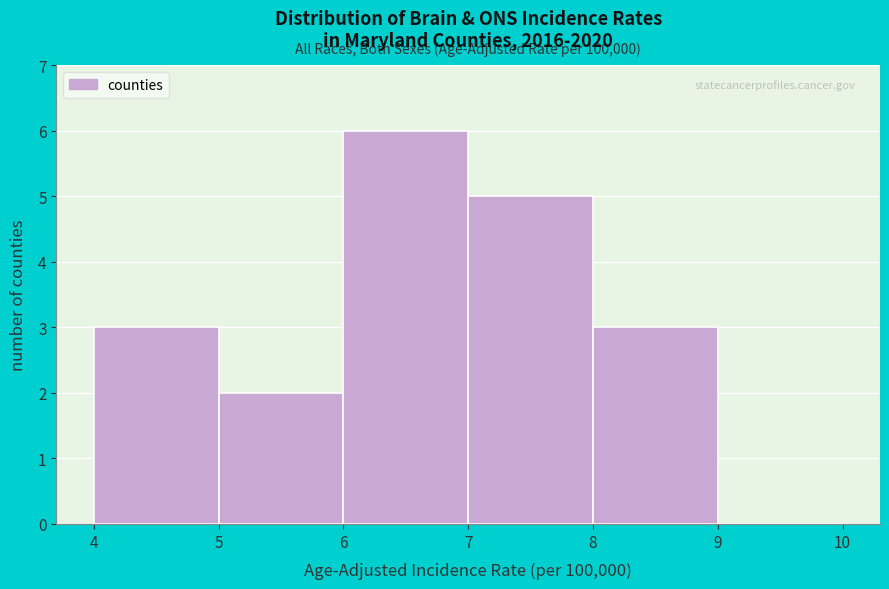

Which range on the x-axis has the tallest bar?

6 to 7